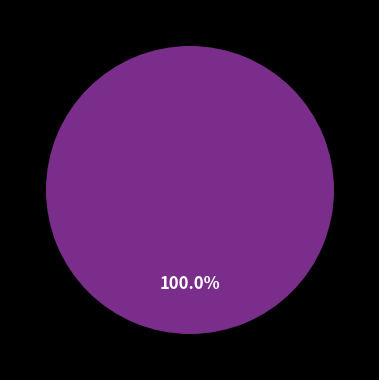

Combined, do Ordinary Payment and MultiOutSame Payment account for over 50%?

Yes